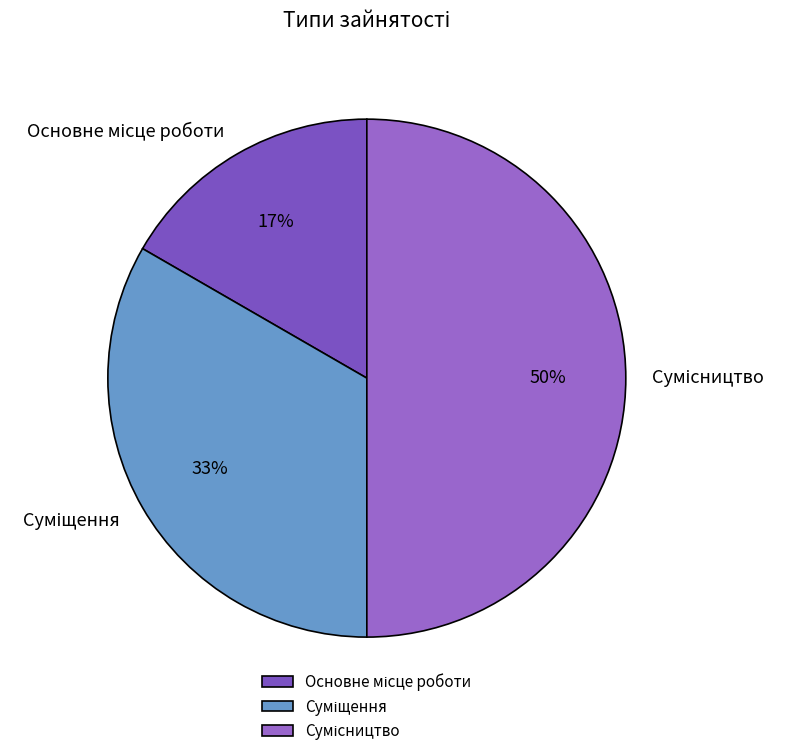

To the nearest percent, what is the difference between the largest and smallest slice percentages?

33%